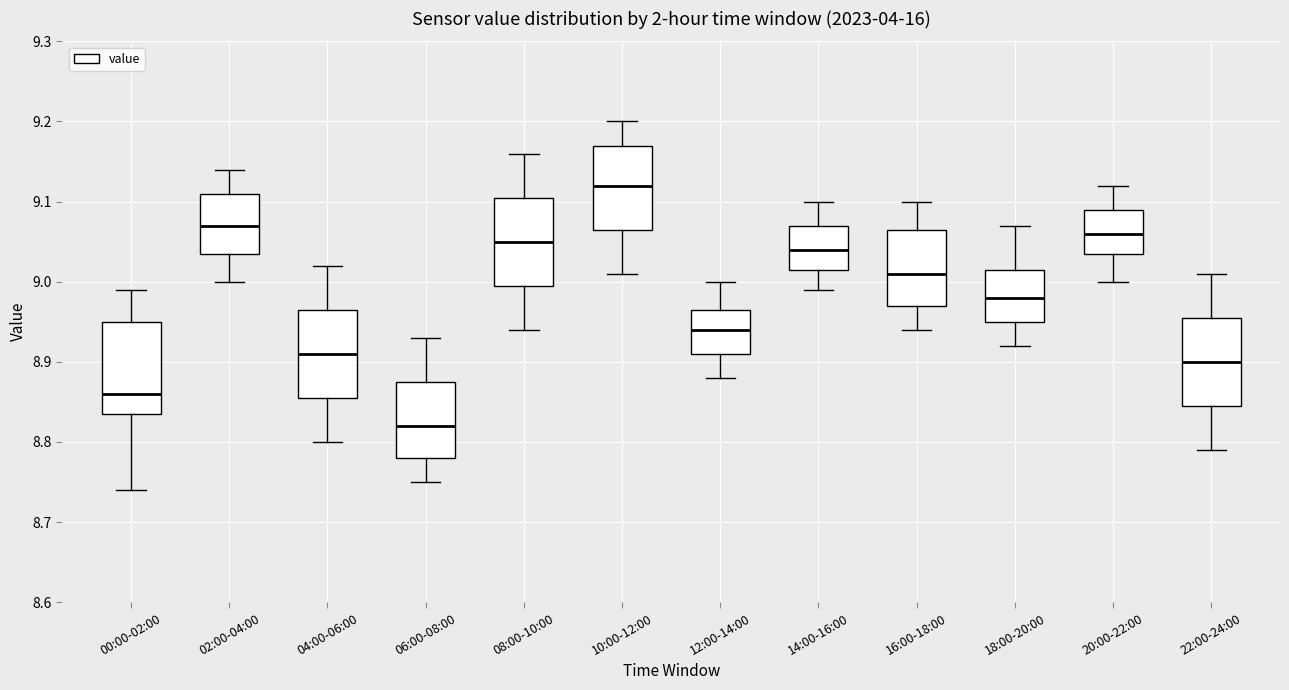

Reading left to right, read every box against the y-axis: the position of its median line, the range the box covers, and the ends of its whiskers. The values are not printed on the chart, so give them approximately, as read against the axis.

00:00-02:00: median 8.86, box 8.84 to 8.95, whiskers 8.74 to 8.99
02:00-04:00: median 9.07, box 9.04 to 9.11, whiskers 9.00 to 9.14
04:00-06:00: median 8.91, box 8.86 to 8.97, whiskers 8.80 to 9.02
06:00-08:00: median 8.82, box 8.78 to 8.88, whiskers 8.75 to 8.93
08:00-10:00: median 9.05, box 9.00 to 9.11, whiskers 8.94 to 9.16
10:00-12:00: median 9.12, box 9.07 to 9.17, whiskers 9.01 to 9.20
12:00-14:00: median 8.94, box 8.91 to 8.97, whiskers 8.88 to 9.00
14:00-16:00: median 9.04, box 9.02 to 9.07, whiskers 8.99 to 9.10
16:00-18:00: median 9.01, box 8.97 to 9.07, whiskers 8.94 to 9.10
18:00-20:00: median 8.98, box 8.95 to 9.02, whiskers 8.92 to 9.07
20:00-22:00: median 9.06, box 9.04 to 9.09, whiskers 9.00 to 9.12
22:00-24:00: median 8.90, box 8.85 to 8.96, whiskers 8.79 to 9.01